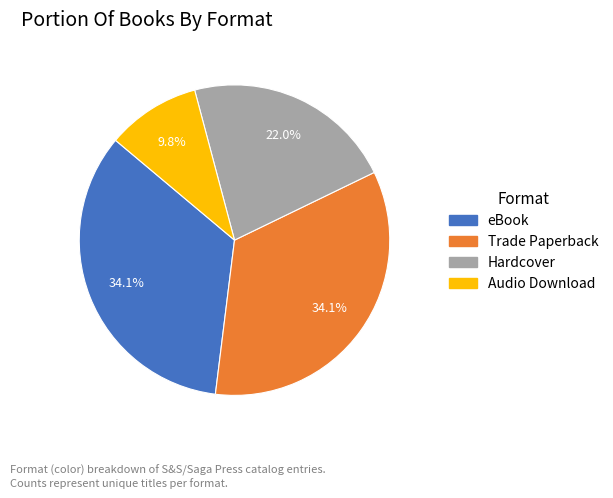

What portion of the pie excludes Trade Paperback?

65.9%